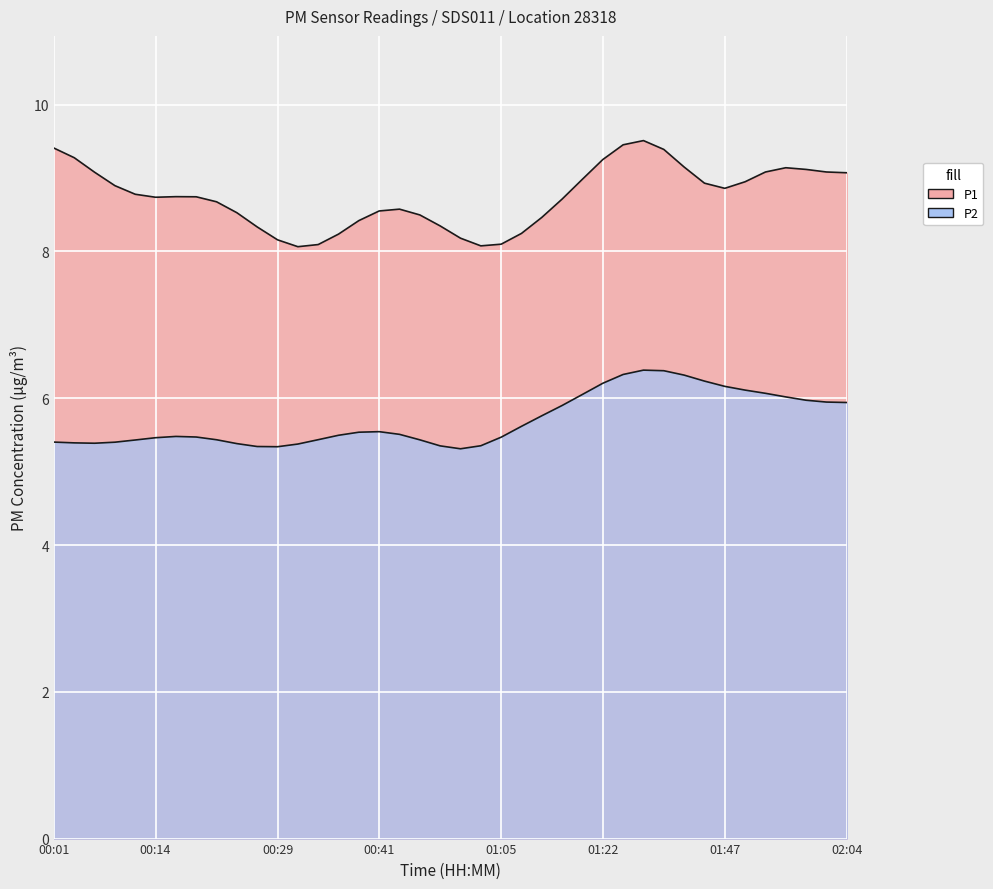

List the series in order of their overall mean, lowest first.

P2, P1